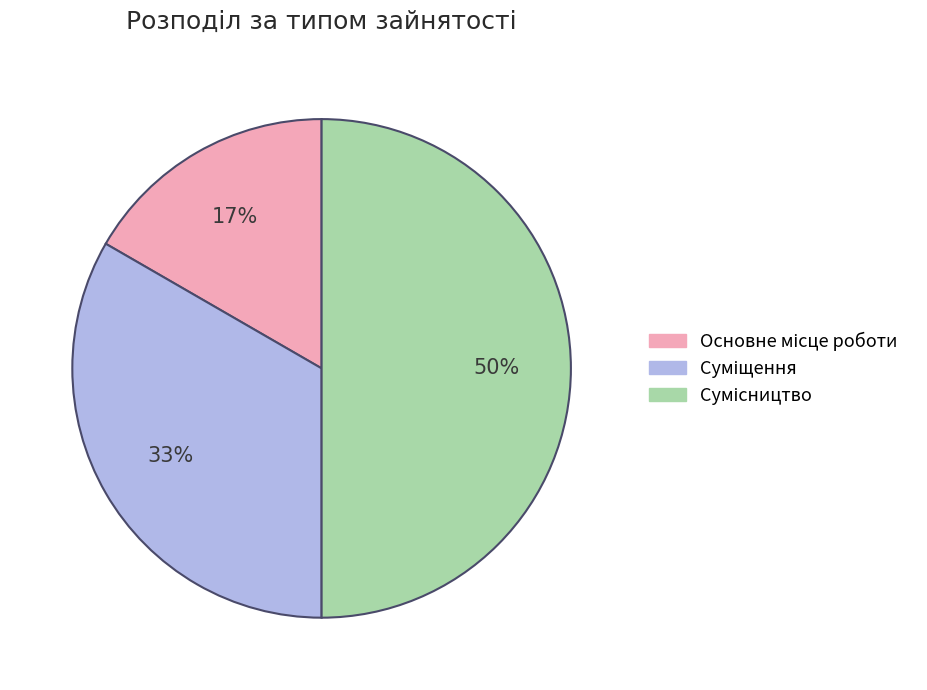

To the nearest percent, what is the difference between the largest and smallest slice percentages?

33%